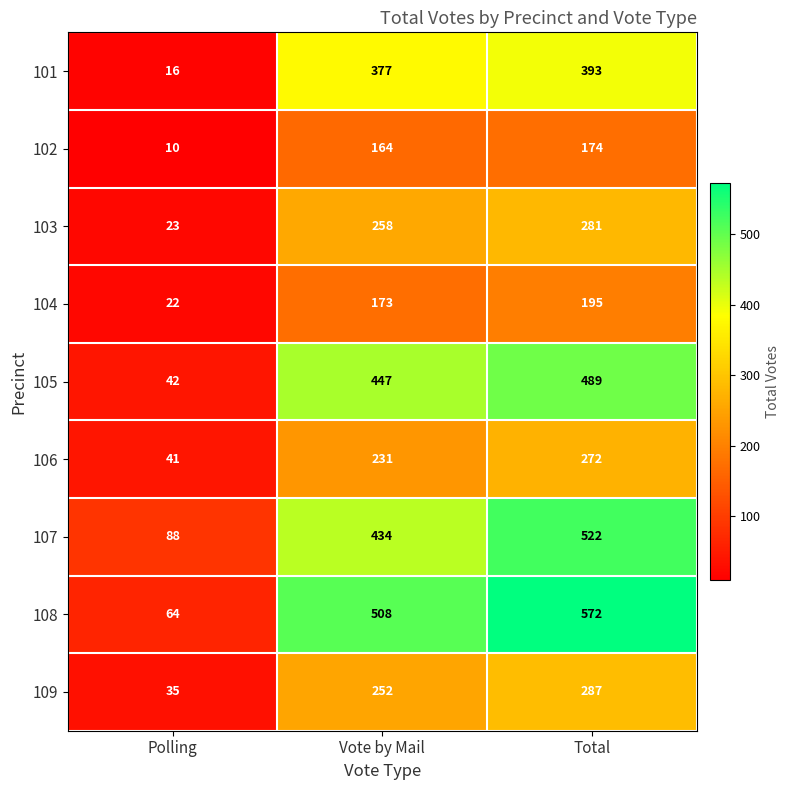

At which category does the chart reach its peak across all series?

Total